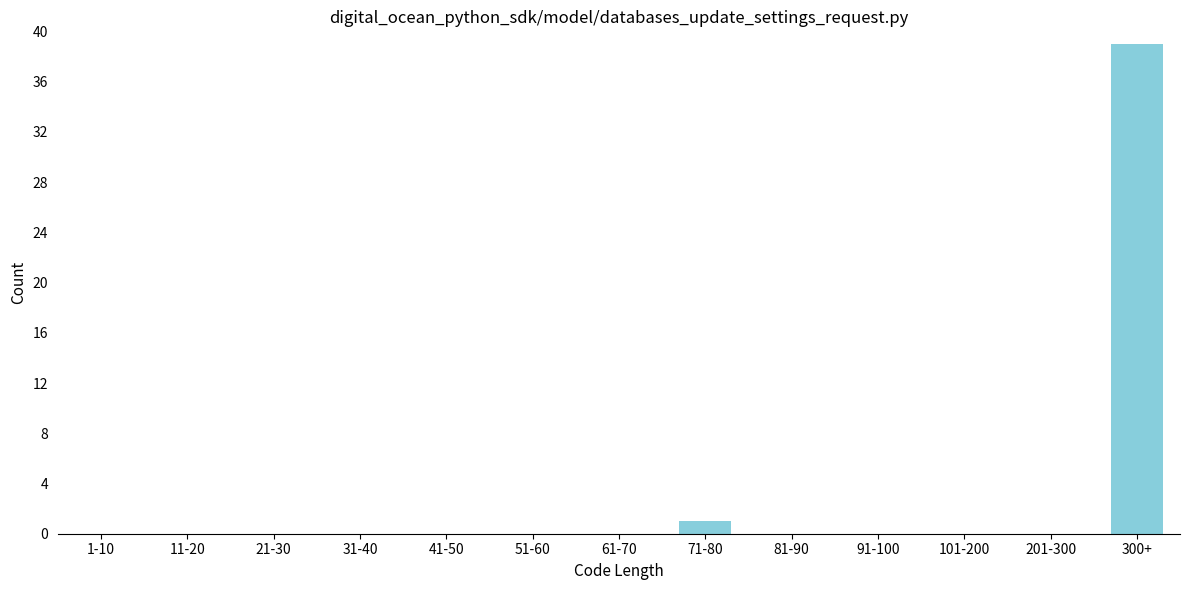

Reading left to right, what are all the values shown in this chart?

1-10=0	11-20=0	21-30=0	31-40=0	41-50=0	51-60=0	61-70=0	71-80=1	81-90=0	91-100=0	101-200=0	201-300=0	300+=39